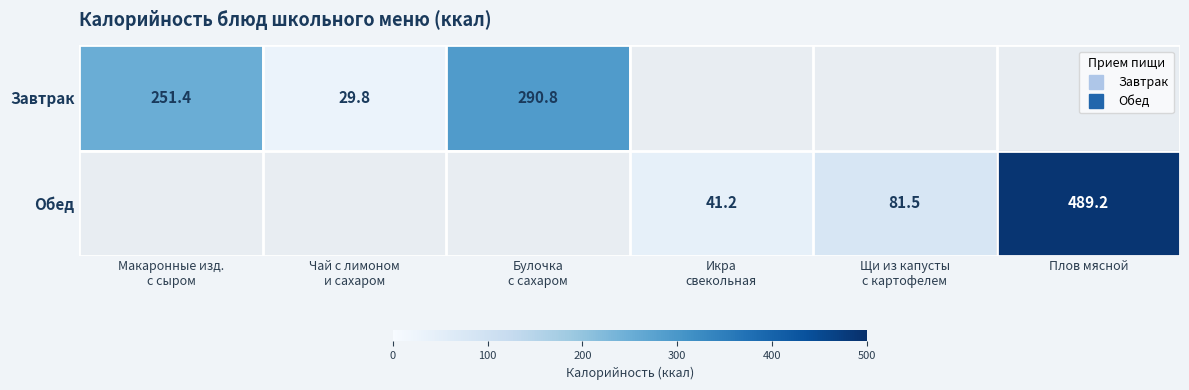

Which has a higher value, Макаронные изд.
с сыром or Плов мясной?

Плов мясной